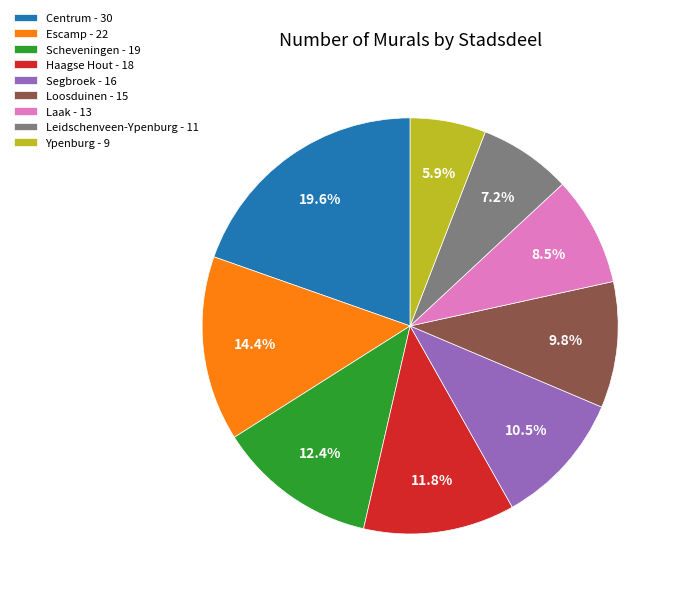

Between Escamp - 22 and Segbroek - 16, which is larger?

Escamp - 22